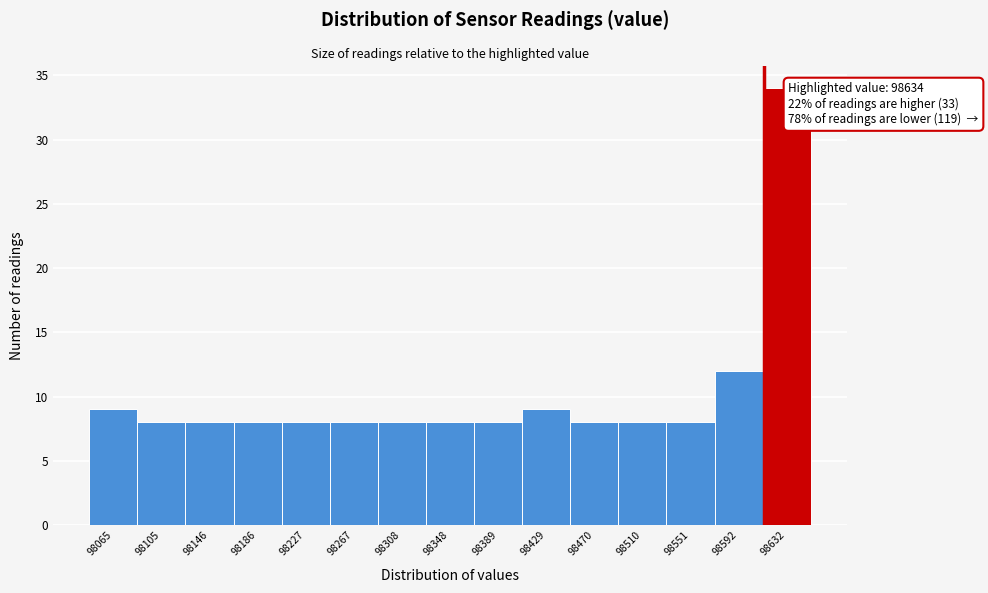

Reading left to right, what are all the values shown in this chart?

98065=9	98105=8	98146=8	98186=8	98227=8	98267=8	98308=8	98348=8	98389=8	98429=9	98470=8	98510=8	98551=8	98592=12	98632=34